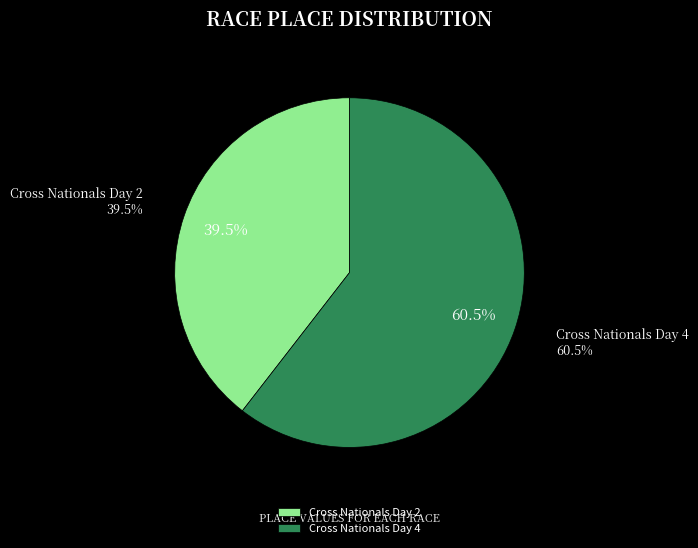

To the nearest percent, what is the average slice percentage?

50%